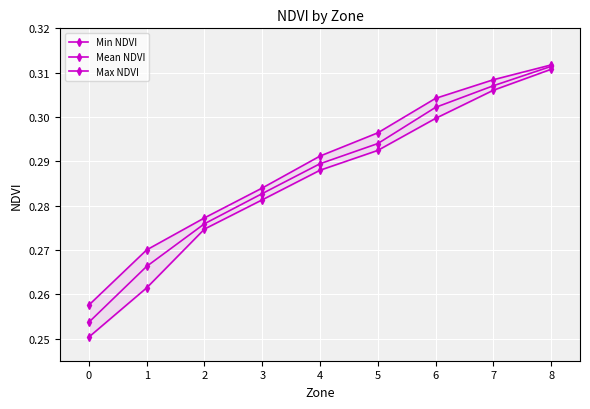

List the series in order of their peak value, highest first.

Max NDVI, Mean NDVI, Min NDVI